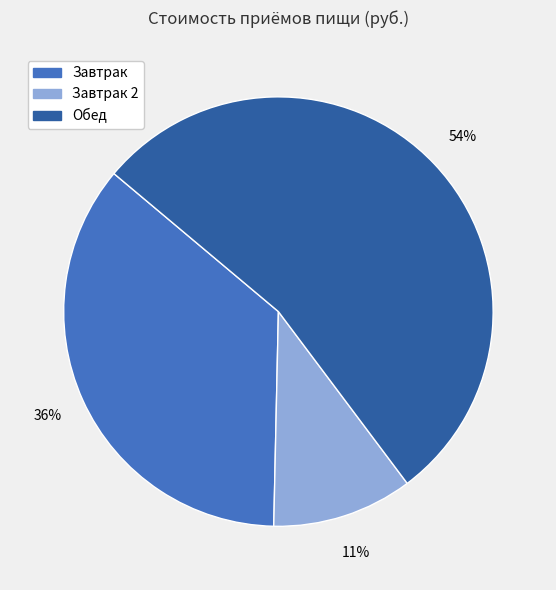

To the nearest percent, what is the average slice percentage?

33%